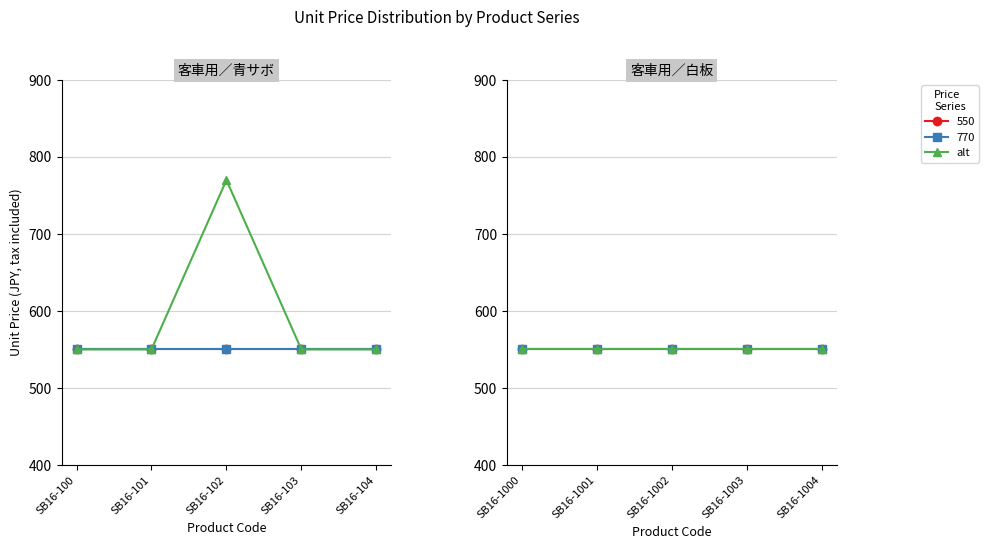

What value does the 770 series have at SB16-104, to the nearest 50?

550